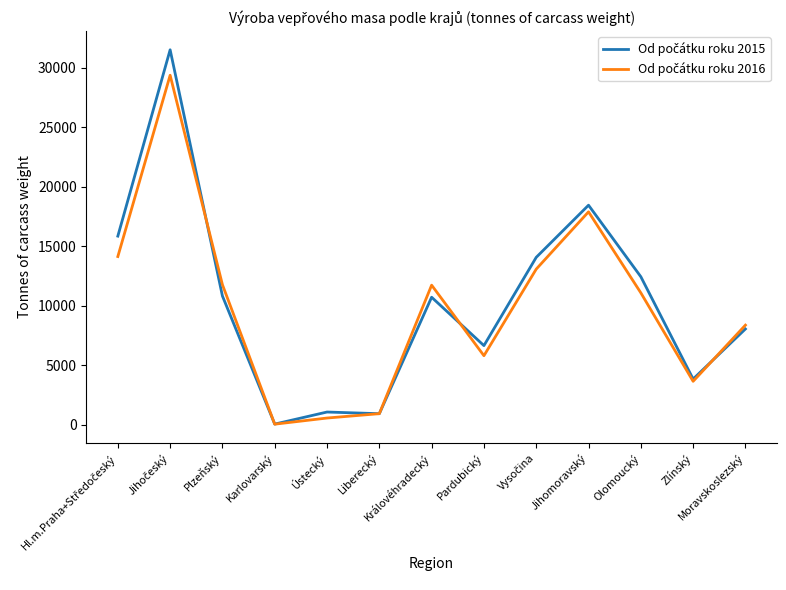

At how many categories does at least one series exceed 8870?

7